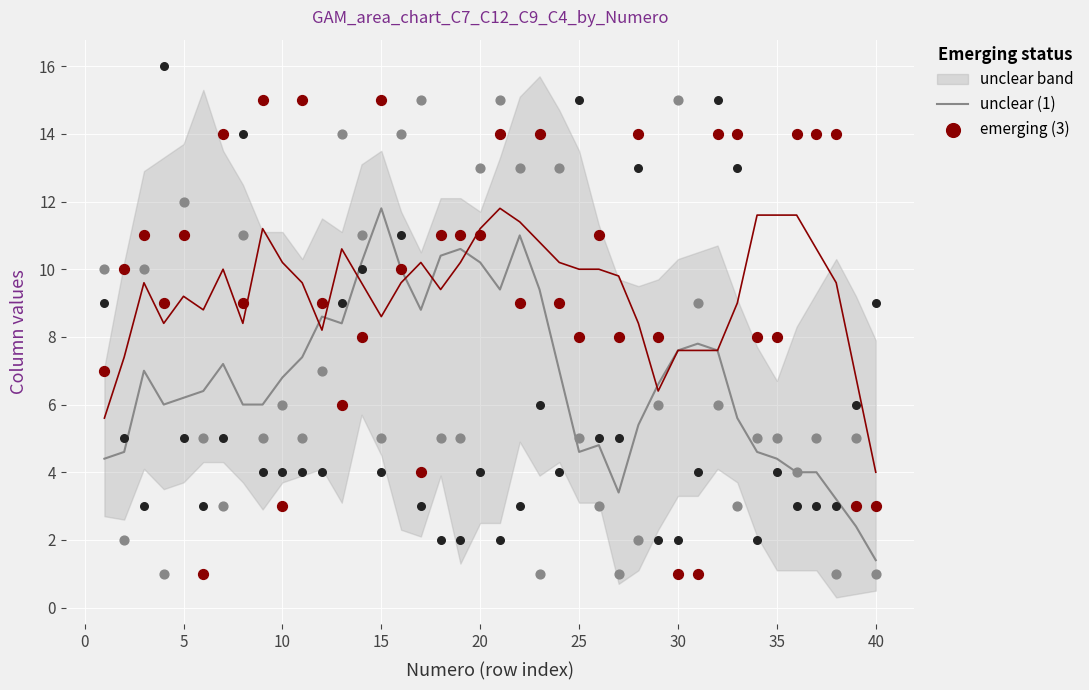

What are all the series names shown in the legend?

unclear (1), emerging (3)